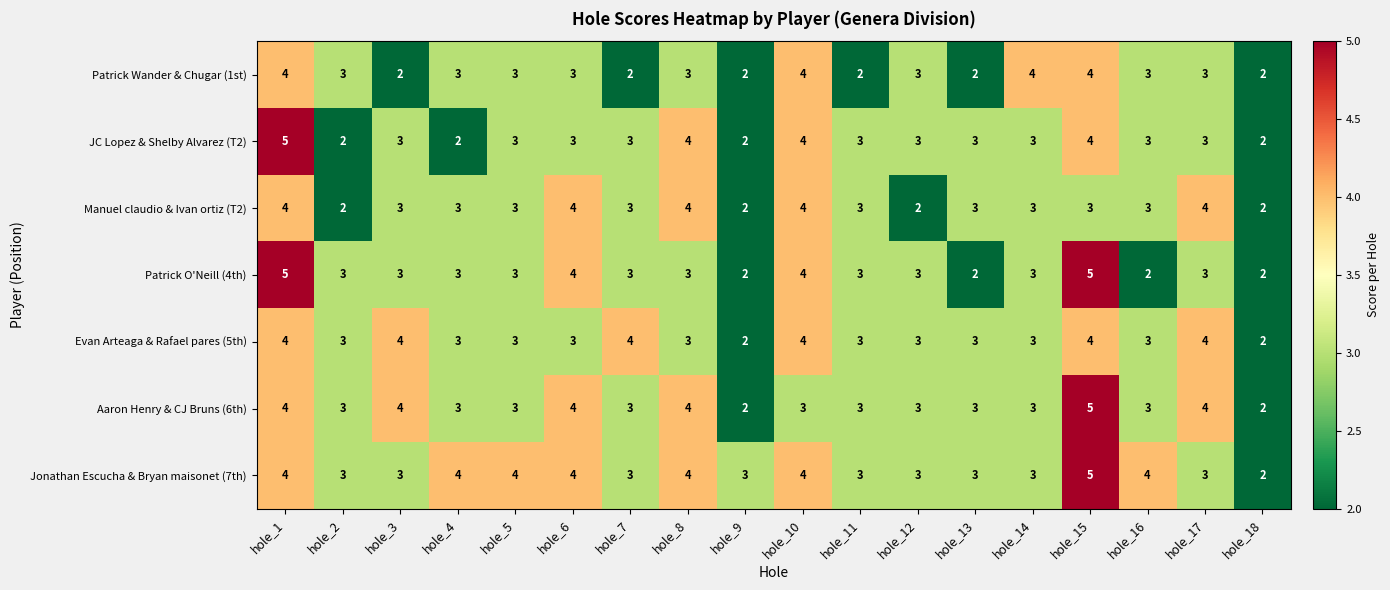

Which series has the largest total across all categories?

Jonathan Escucha & Bryan maisonet (7th)